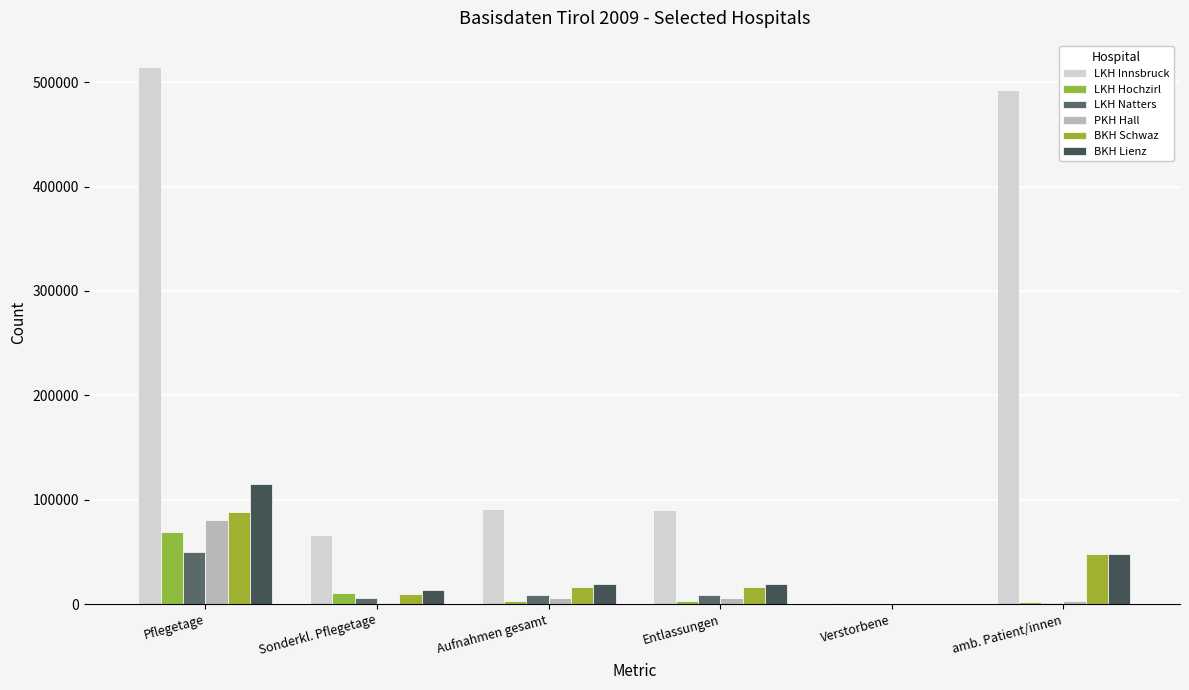

Are the bars horizontal?

No